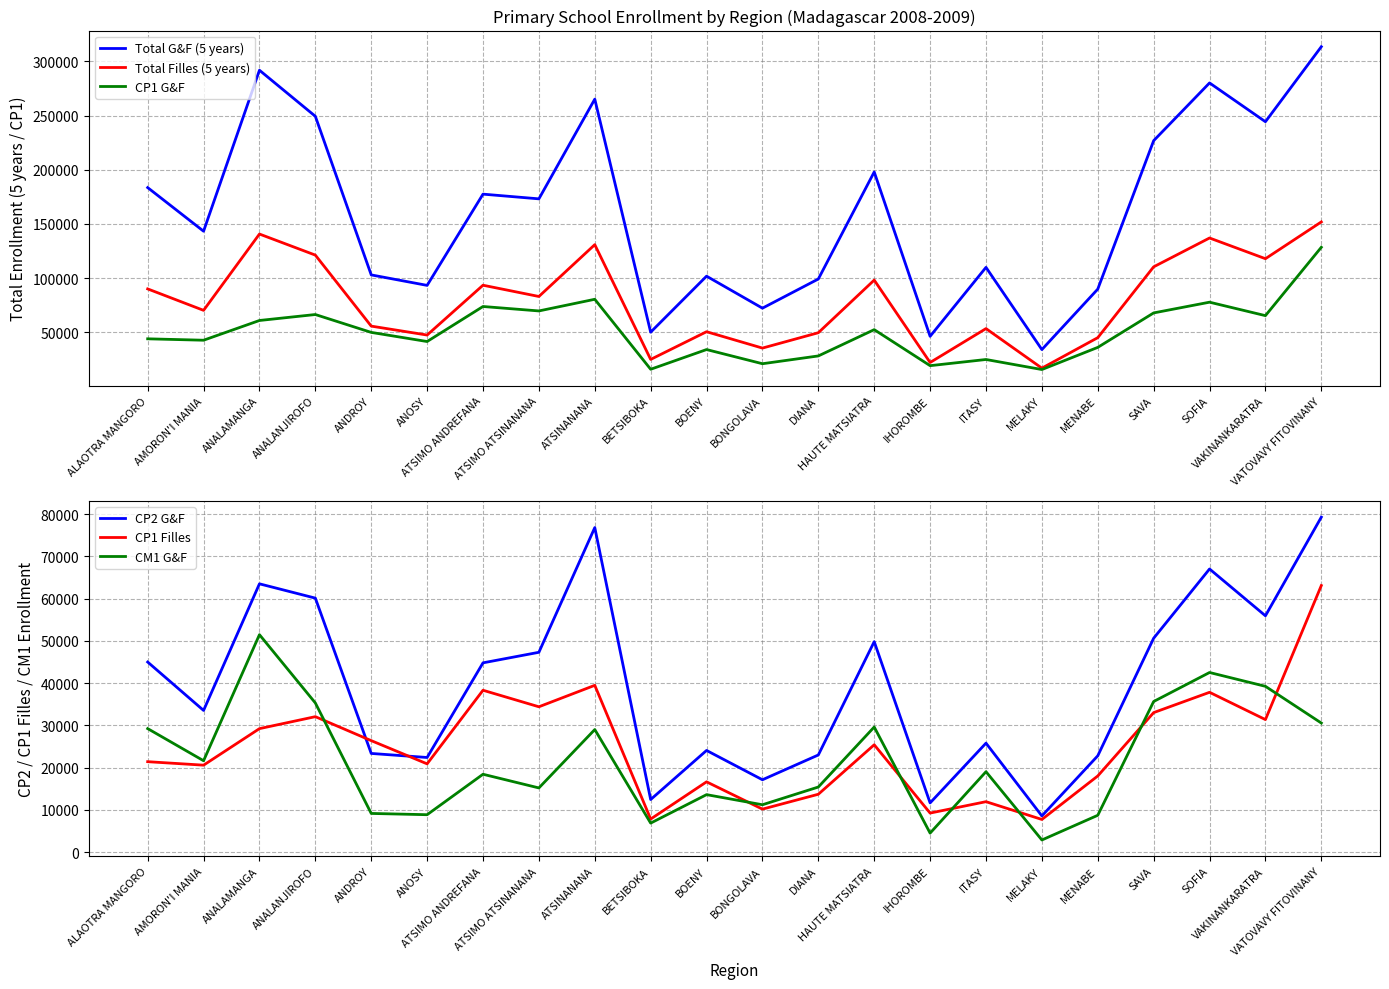

True or false: Total G&F (5 years) and CM1 G&F cross at least once.

False